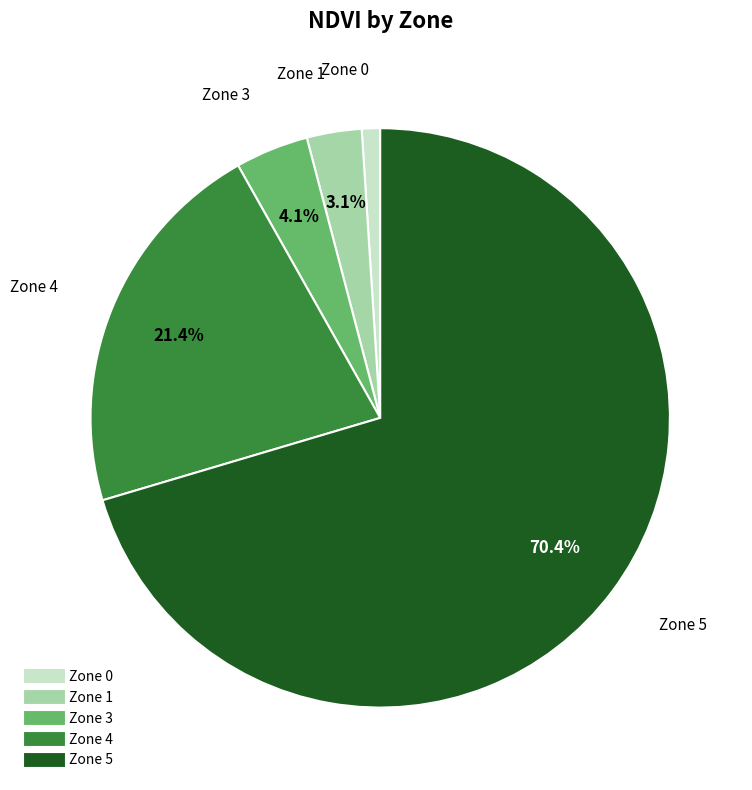

True or false: Zone 1 accounts for 3% of the total.

True